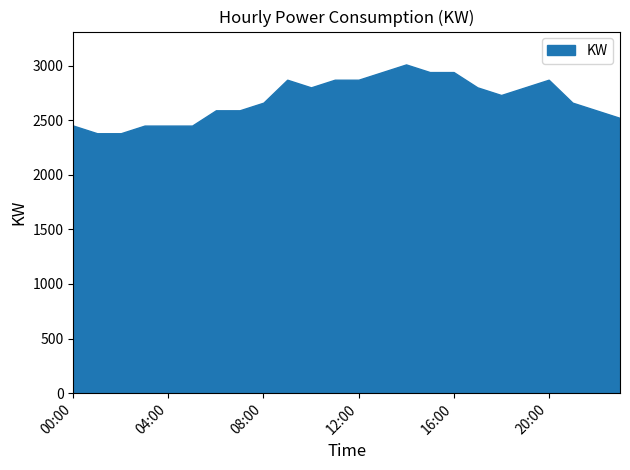

What is the greatest value displayed?

3010